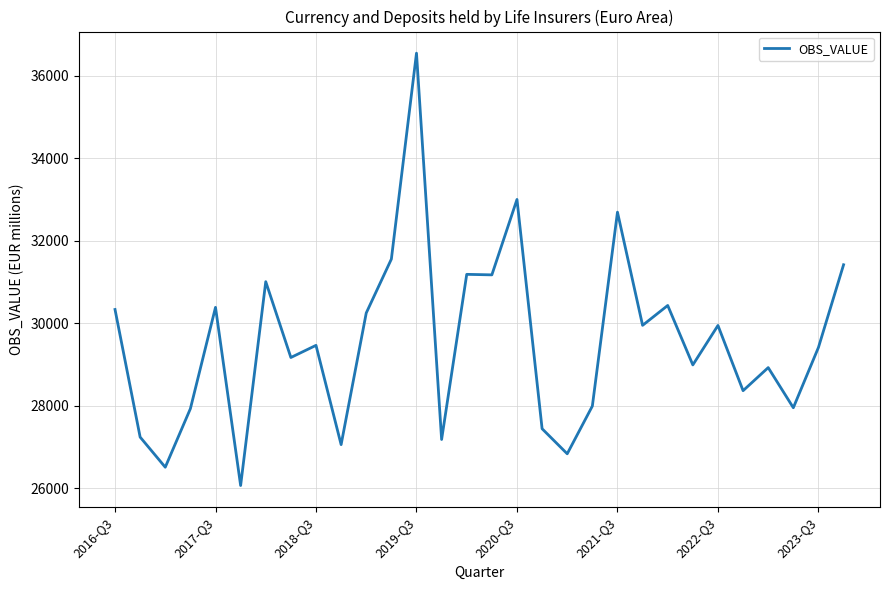

What is the smallest value displayed?

26065.7